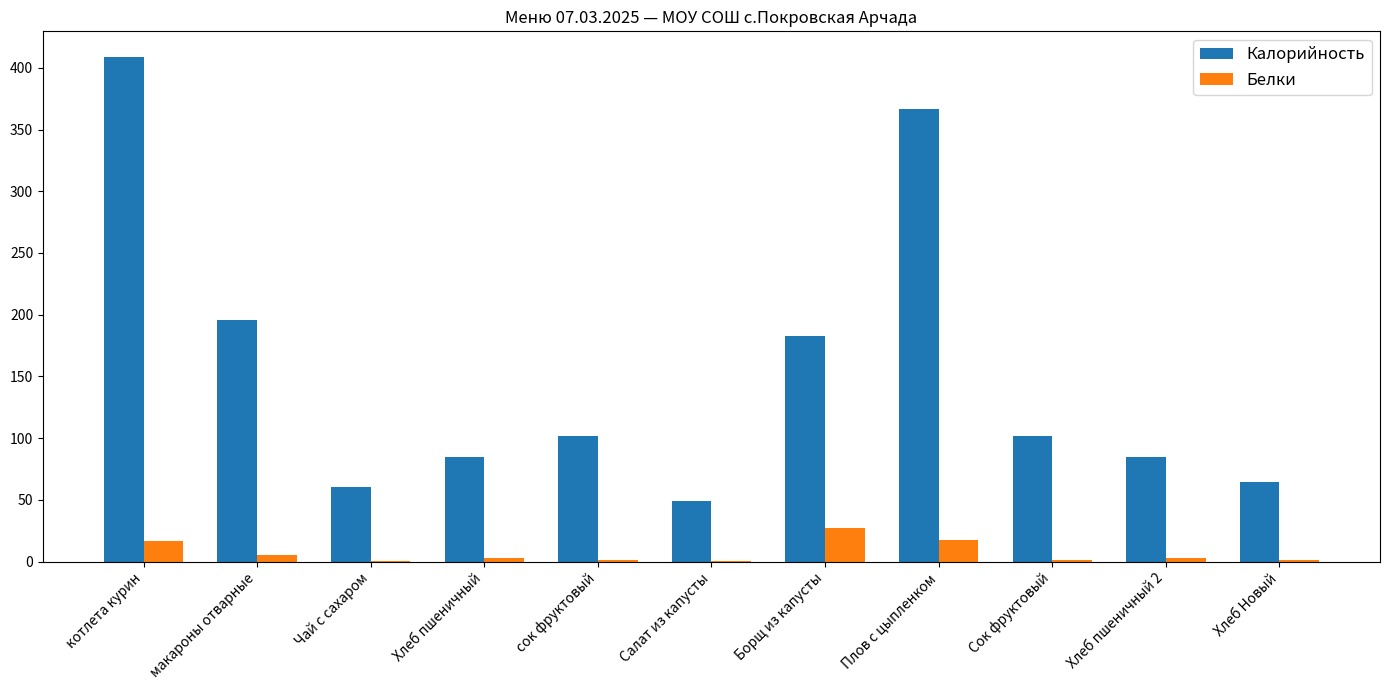

What is the maximum value for Калорийность?

409.1